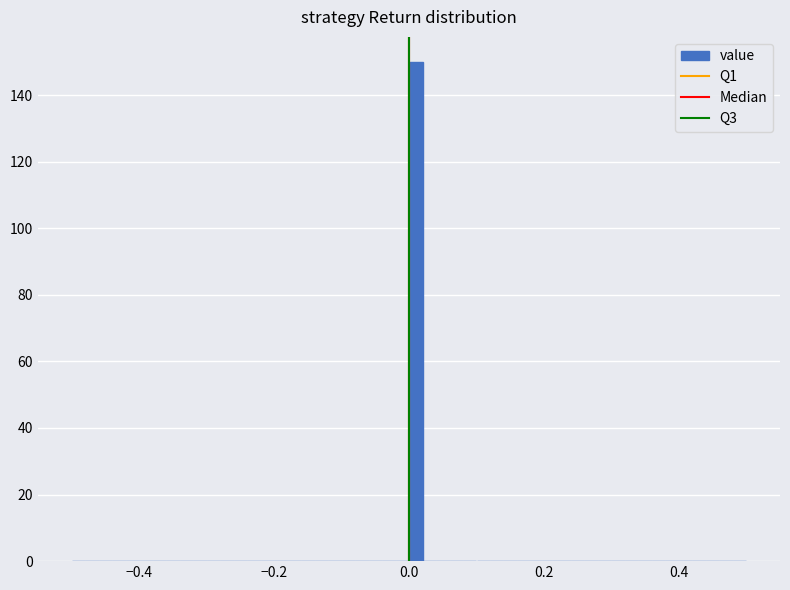

Around what value on the x-axis is the tallest bar? Give the approximate position of its centre, as read against the axis.

0.02